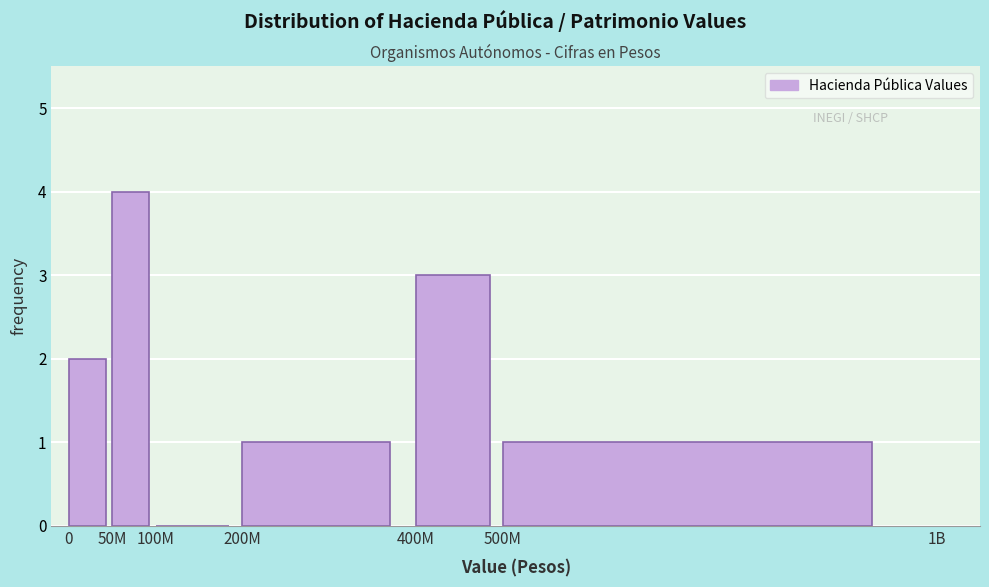

Reading right to left, list all the values displayed in this chart.

500M=1	400M=3	200M=1	100M=0	50M=4	0=2